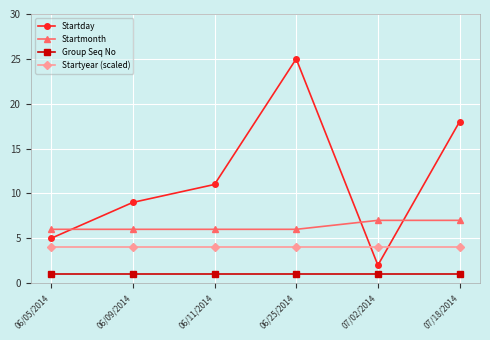

Reading right to left, what are all the values shown in this chart?

Startday: 18	2	25	11	9	5
Startmonth: 7	7	6	6	6	6
Group Seq No: 1	1	1	1	1	1
Startyear (scaled): 4	4	4	4	4	4